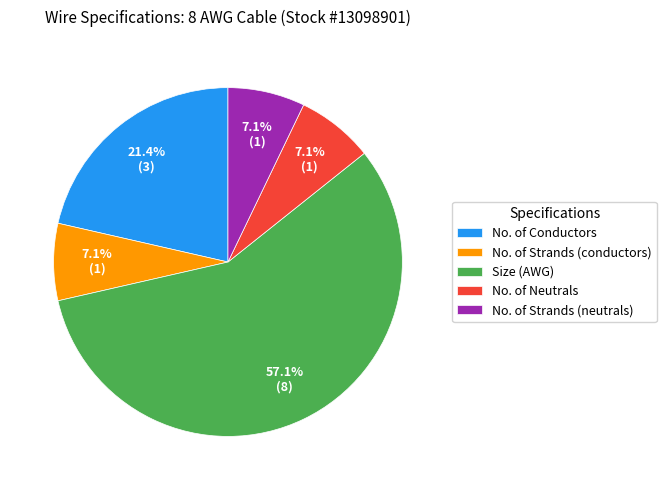

Does No. of Strands (neutrals) account for over 50% of the chart?

No